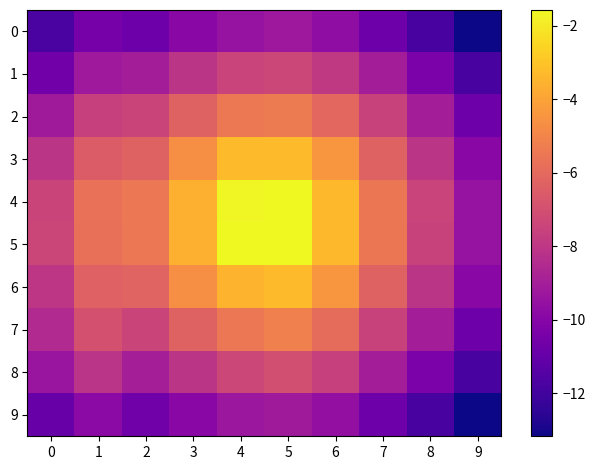

At which category does the chart reach its minimum across all series?

9